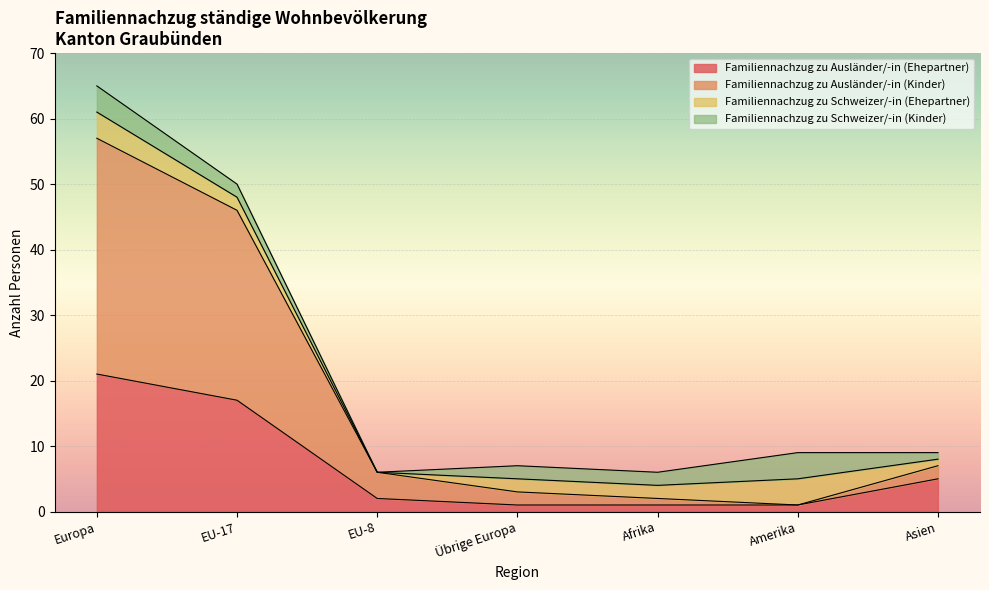

Does the chart display data point markers on the line(s)?

No